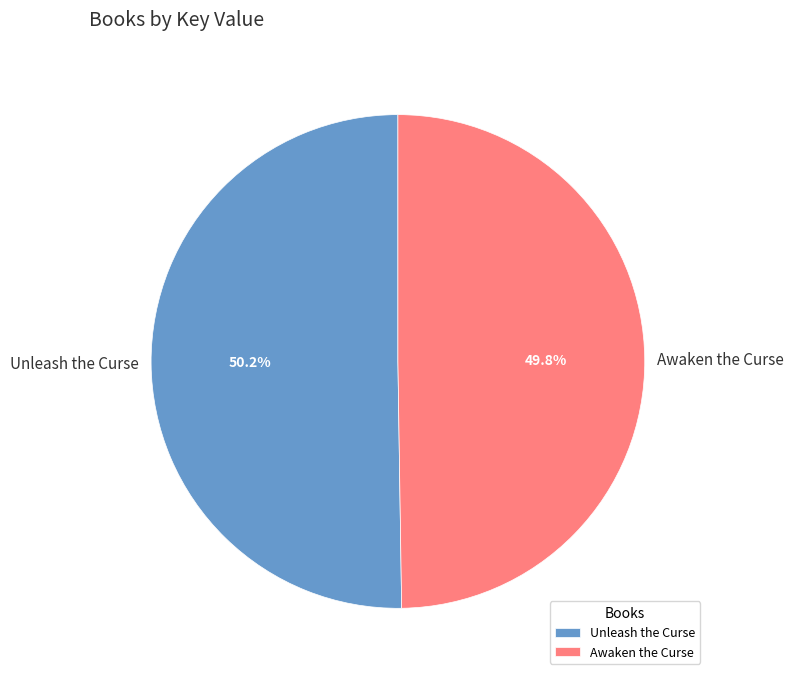

What is the total percentage of Awaken the Curse and Unleash the Curse?

100.0%